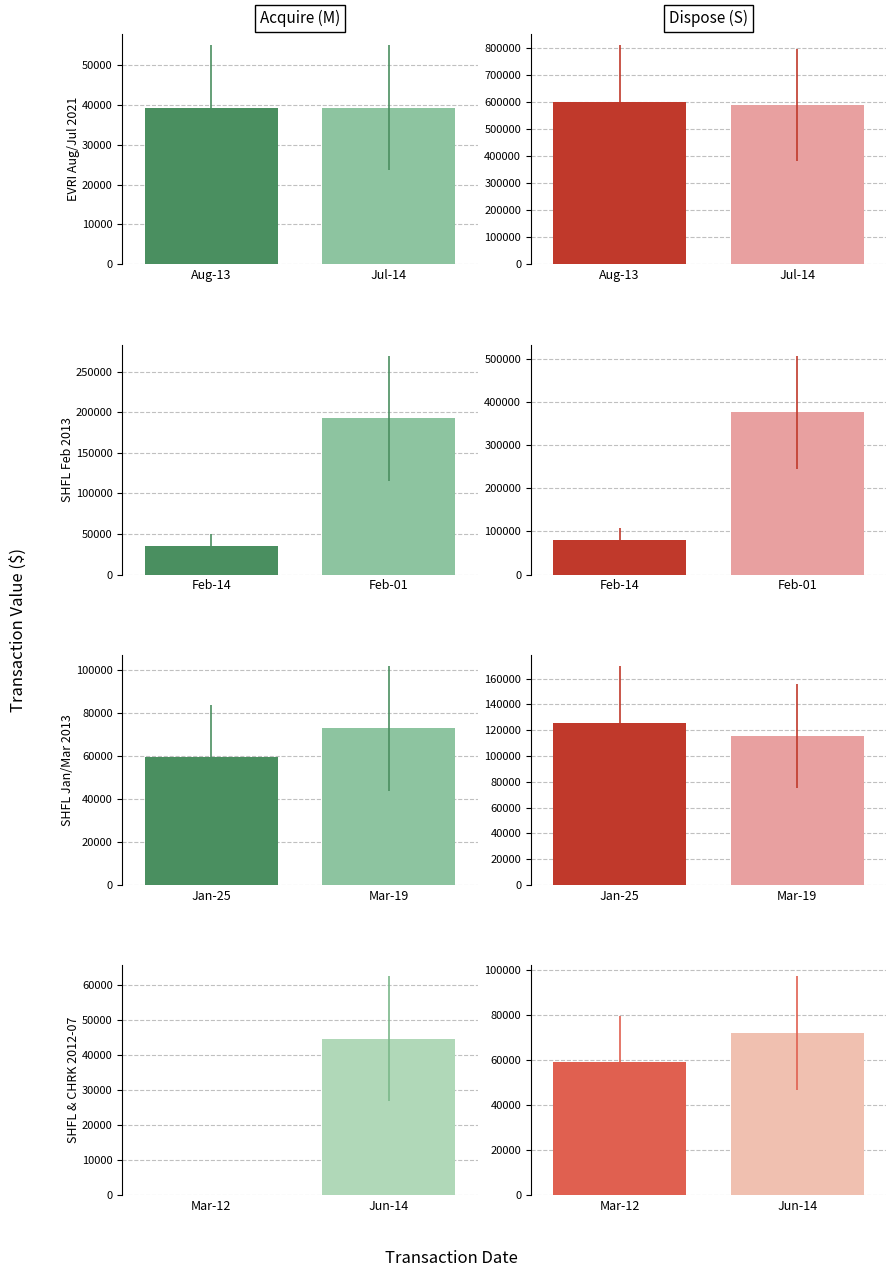

What is the label of the 2nd bar from the left?

Jun-14